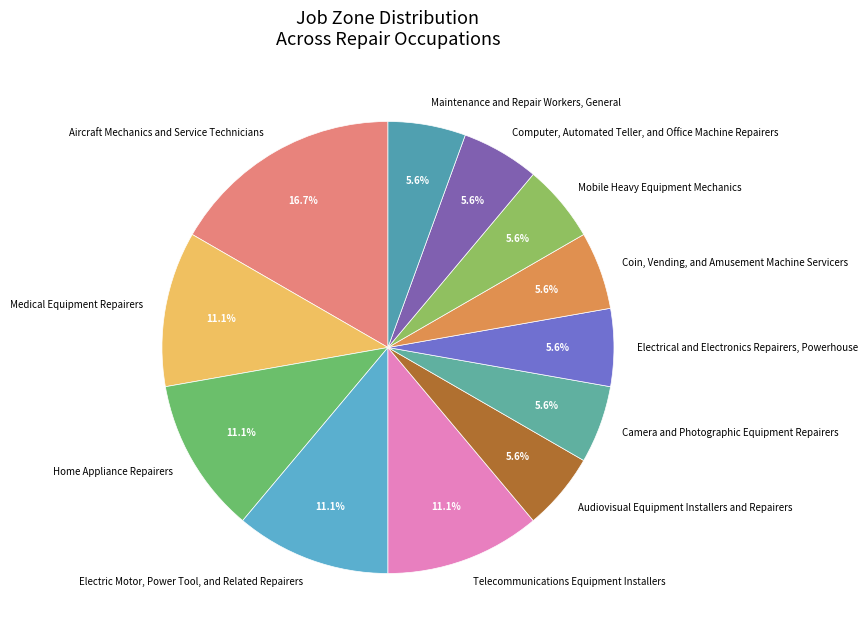

How many segments does this pie chart have?

12